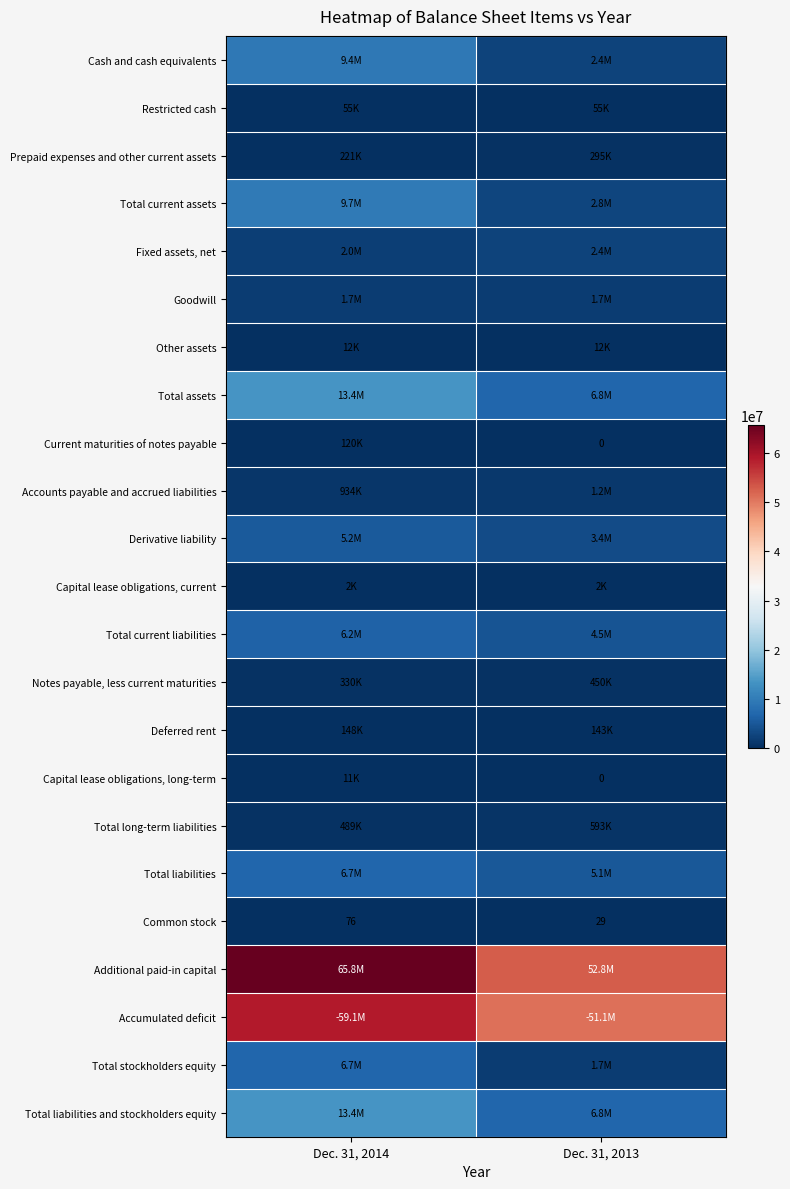

Which series has the largest total across all categories?

Additional paid-in capital